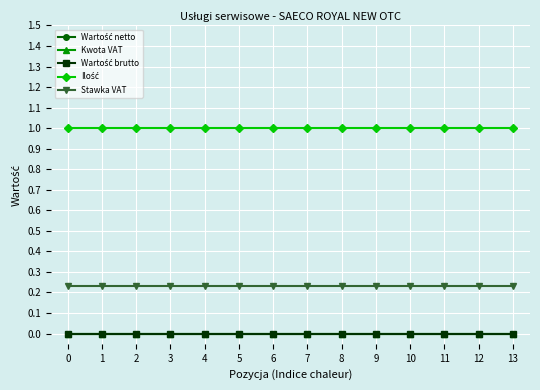

The value of Ilość at 3 is 0.3. True or false?

False